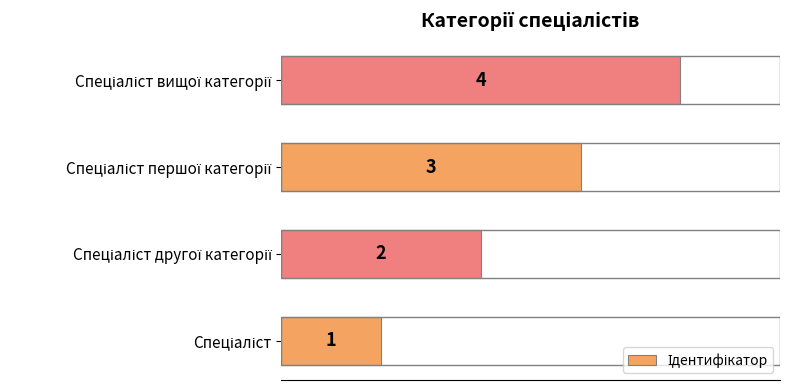

What is the sum of all values?

10